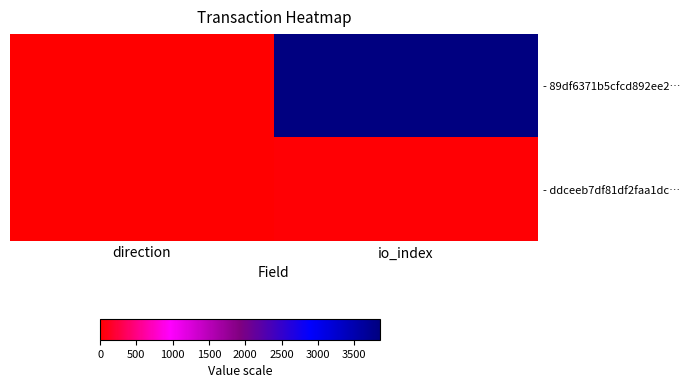

Rank the series at io_index from lowest to highest value.

- ddceeb7df81df2faa1dc…, - 89df6371b5cfcd892ee2…